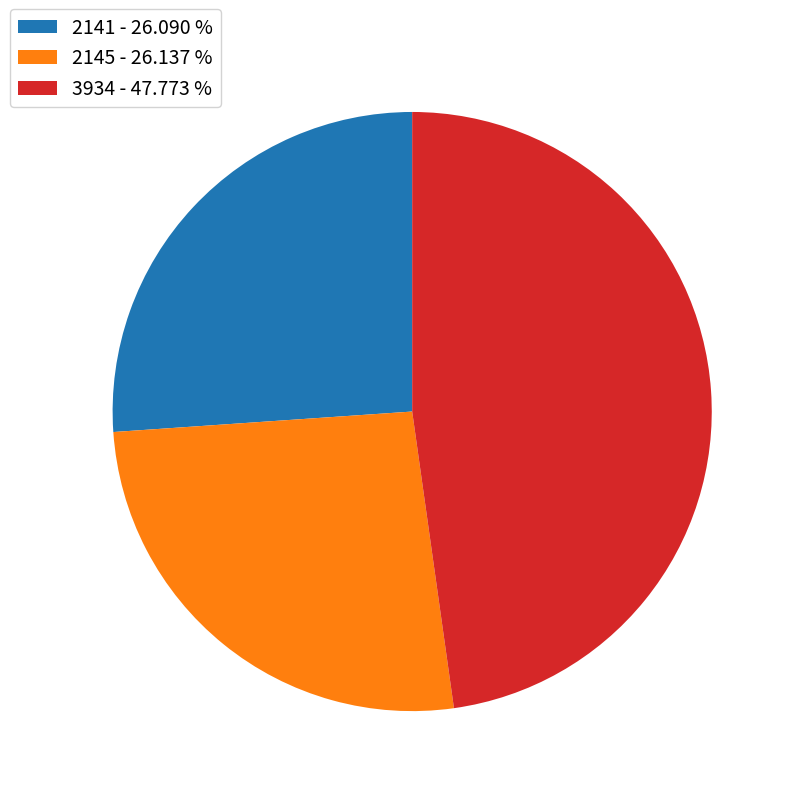

Does 3934 - 47.773 % represent more than half of the total?

No